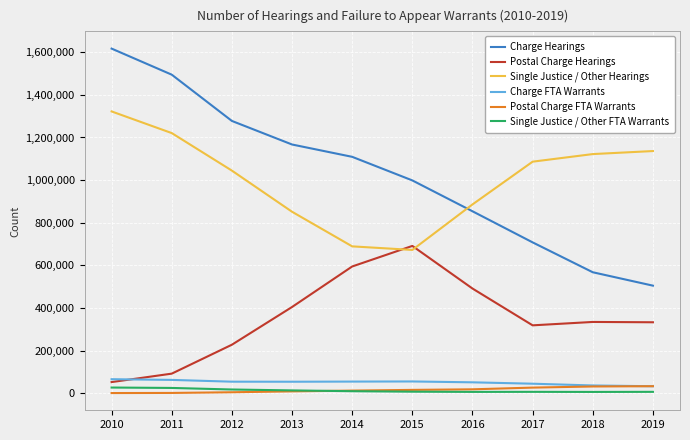

What is the smallest value displayed?

251